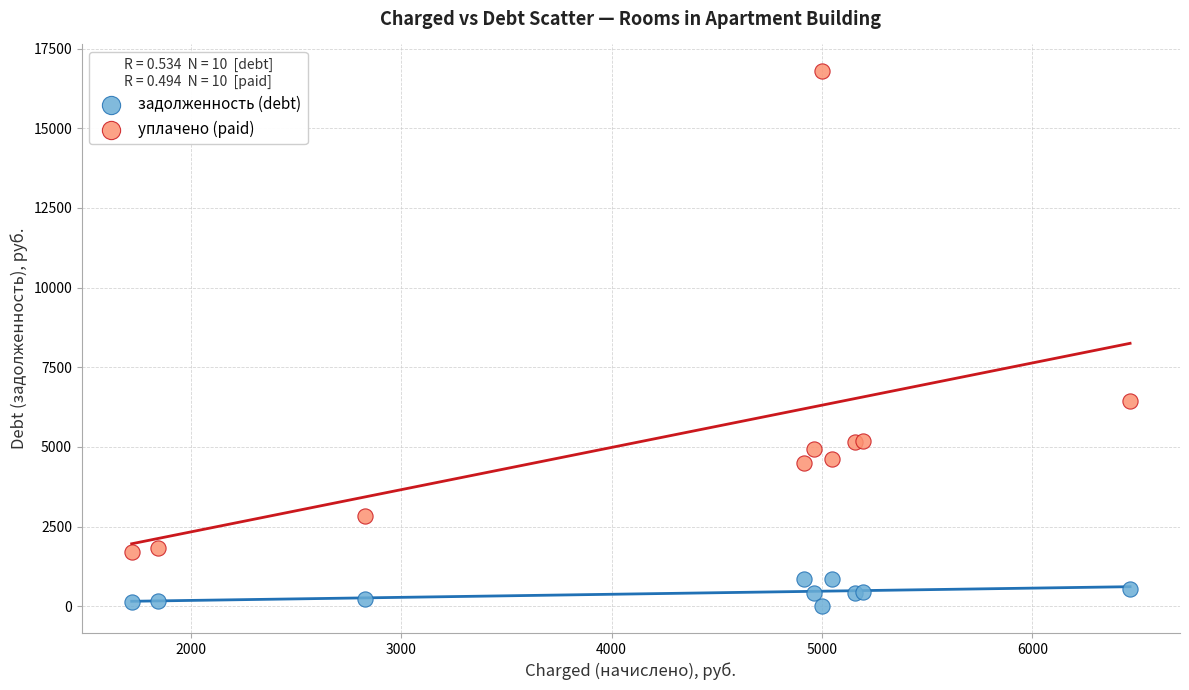

Which series has the largest Y range (max minus min)?

уплачено (paid)